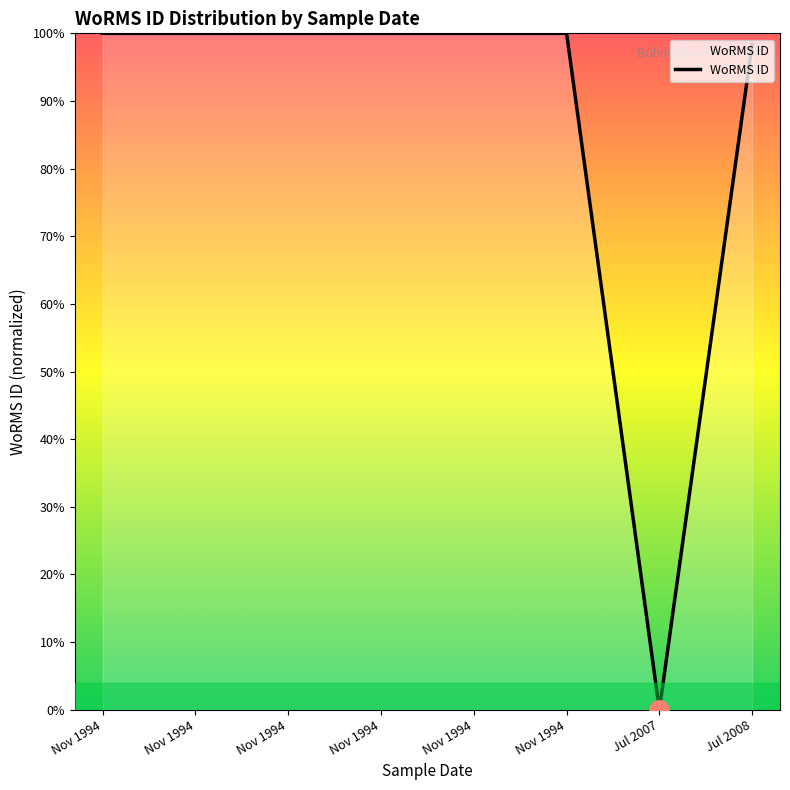

How many interior local valleys (lower than both neighbors) does the data have?

1